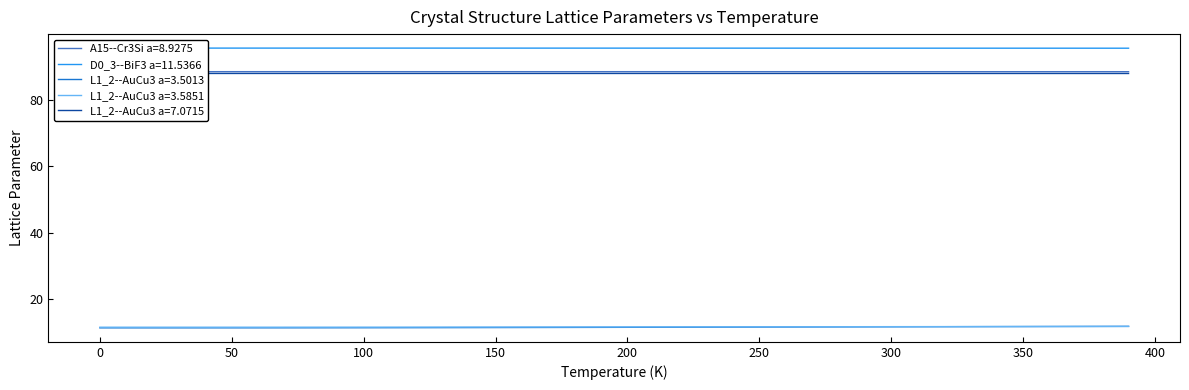

Reading left to right, list all the values displayed in this chart.

A15--Cr3Si a=8.9275: 88.6	88.6	88.6	88.6	88.6	88.6	88.6	88.6	88.6	88.6	88.6	88.6	88.6	88.6	88.6	88.6	88.6	88.6	88.6	88.6	88.6	88.6	88.6	88.6	88.6	88.6	88.6	88.6	88.6	88.6	88.6	88.6	88.6	88.6	88.6	88.6	88.6	88.6	88.6	88.6
D0_3--BiF3 a=11.5366: 95.7	95.7	95.7	95.7	95.7	95.7	95.7	95.7	95.7	95.7	95.7	95.7	95.7	95.7	95.7	95.7	95.7	95.7	95.7	95.7	95.7	95.7	95.7	95.7	95.7	95.7	95.7	95.7	95.7	95.7	95.7	95.7	95.7	95.7	95.7	95.7	95.7	95.7	95.7	95.7
L1_2--AuCu3 a=3.5013: 11.3	11.3	11.3	11.3	11.3	11.3	11.3	11.3	11.3	11.3	11.3	11.3	11.3	11.3	11.3	11.4	11.4	11.4	11.4	11.4	11.4	11.4	11.5	11.5	11.5	11.5	11.5	11.5	11.6	11.6	11.6	11.6	11.6	11.6	11.6	11.7	11.7	11.7	11.7	11.7
L1_2--AuCu3 a=3.5851: 11.5	11.5	11.5	11.5	11.5	11.5	11.5	11.5	11.5	11.5	11.5	11.5	11.5	11.5	11.5	11.5	11.5	11.5	11.5	11.5	11.5	11.6	11.6	11.6	11.6	11.6	11.6	11.6	11.6	11.6	11.6	11.6	11.6	11.6	11.7	11.7	11.7	11.7	11.7	11.7
L1_2--AuCu3 a=7.0715: 88.1	88.1	88.1	88.1	88.1	88.1	88.1	88.1	88.1	88.1	88.1	88.1	88.1	88.1	88.1	88.1	88.1	88.1	88.1	88.1	88.1	88.1	88.1	88.1	88.1	88.1	88.1	88.1	88.1	88.1	88.1	88.1	88.1	88.1	88.1	88.1	88.1	88.1	88.1	88.1